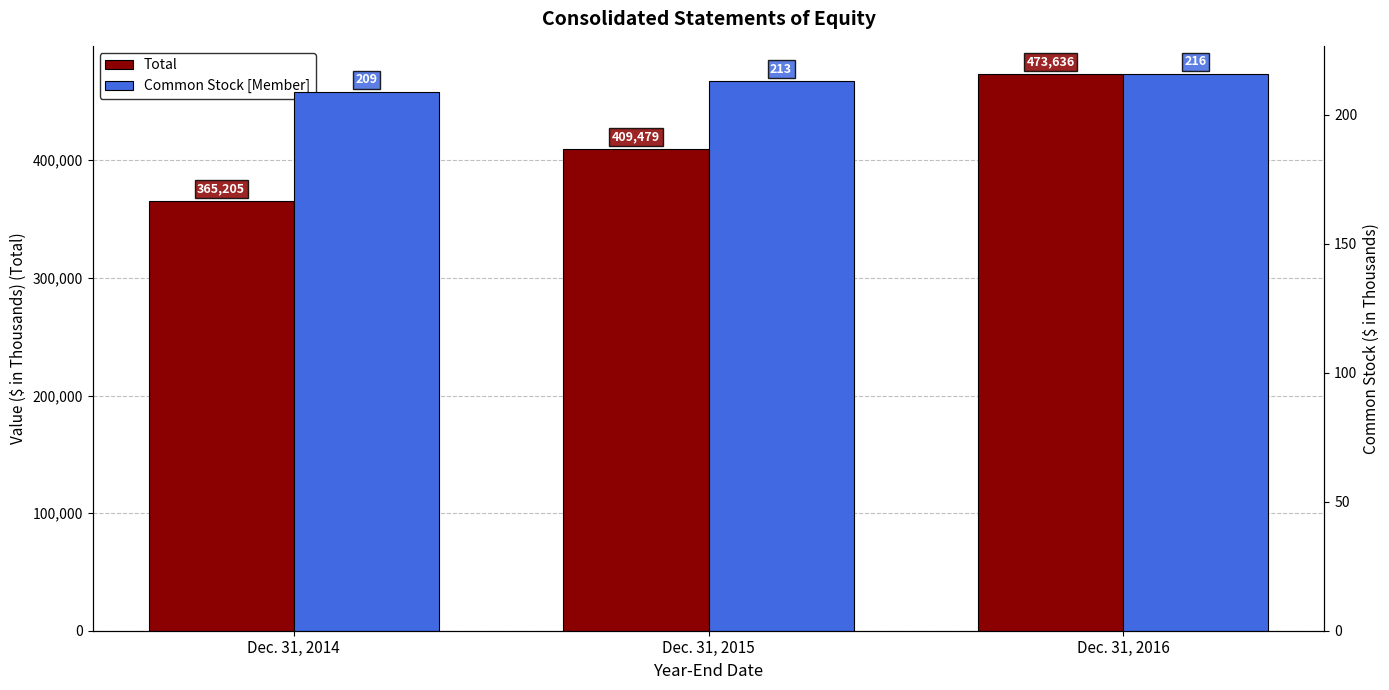

What is the minimum value for Common Stock [Member]?

209